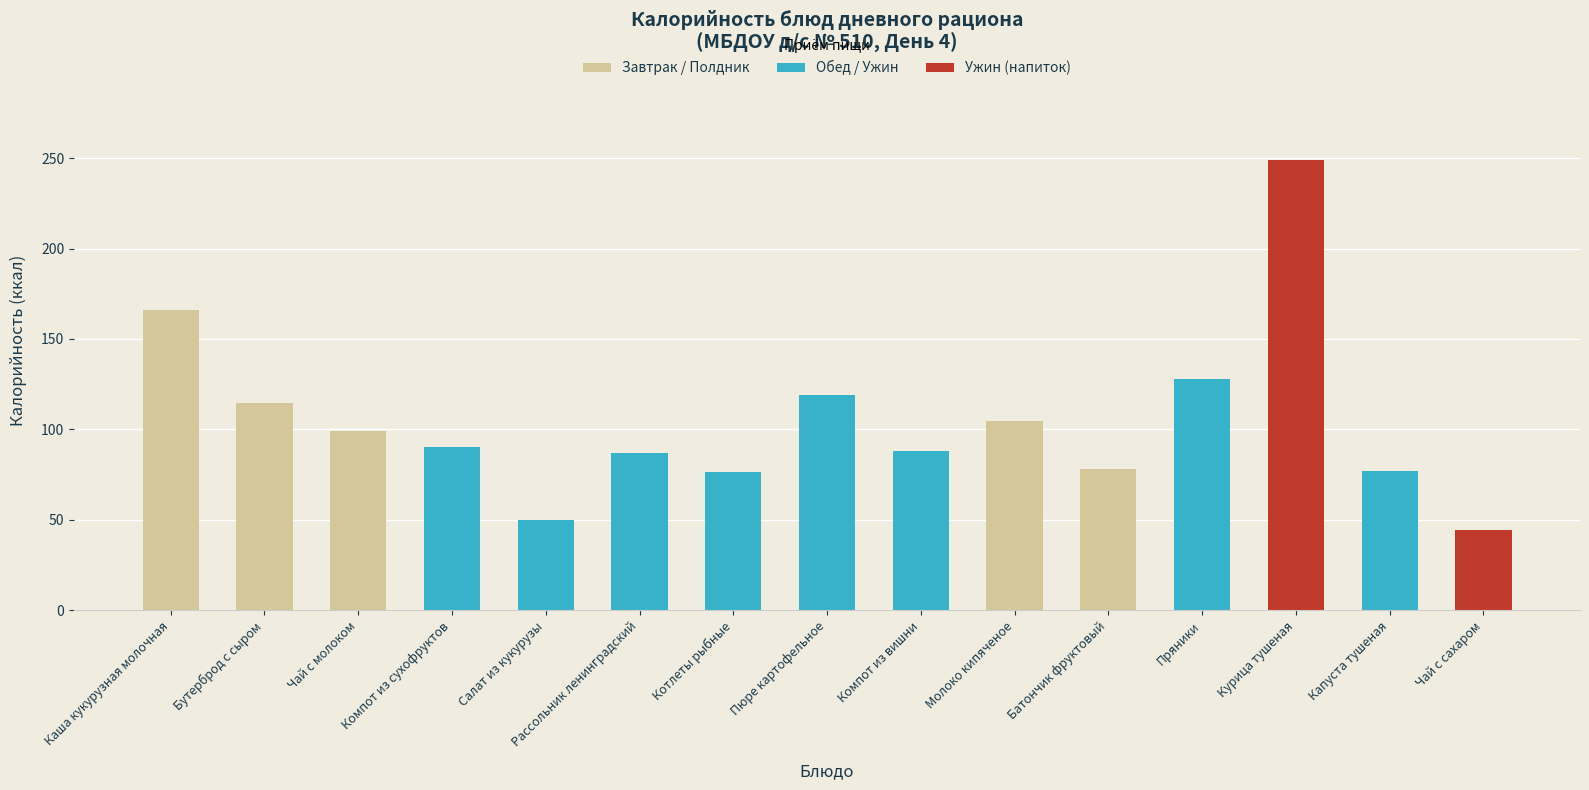

What position from the left is Молоко кипяченое?

10